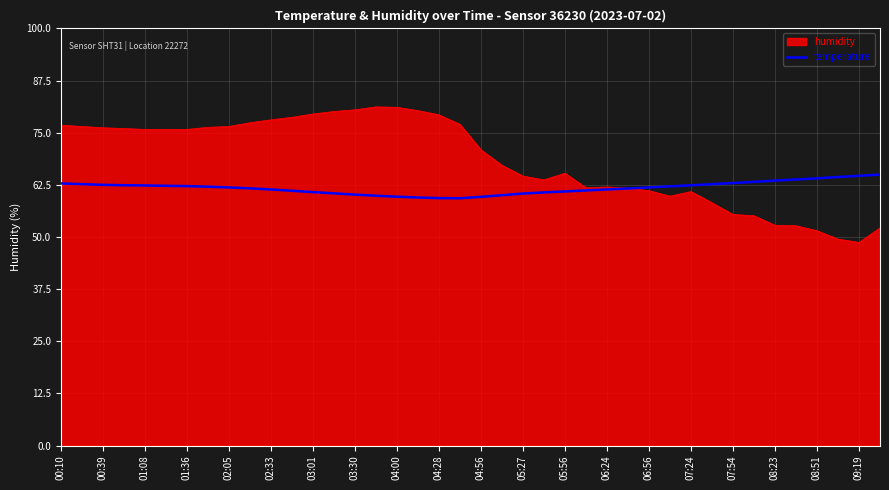

Which series has the largest range (max minus min)?

humidity